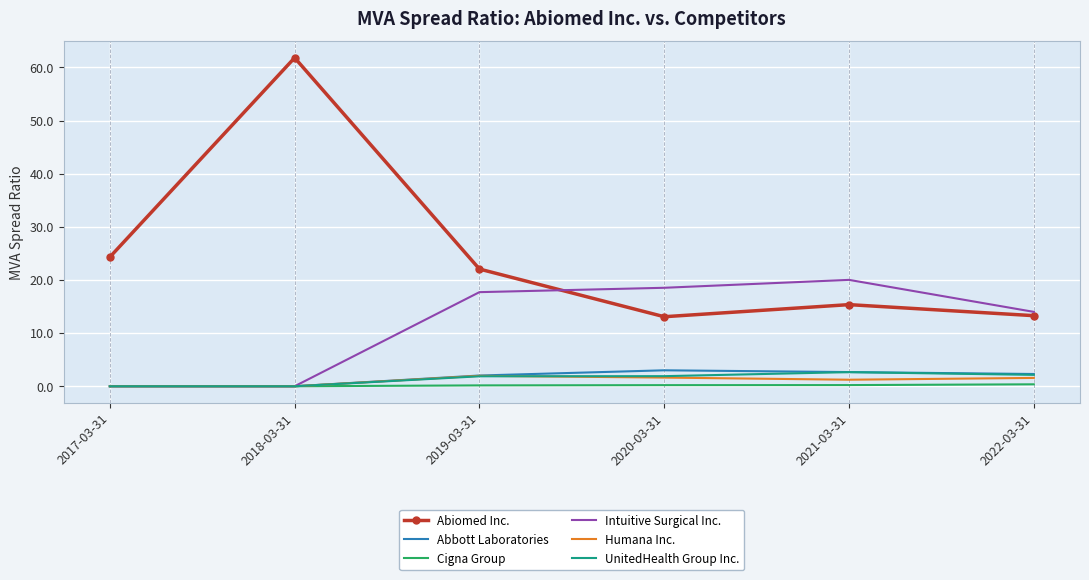

Which series has the widest spread of values?

Abiomed Inc.